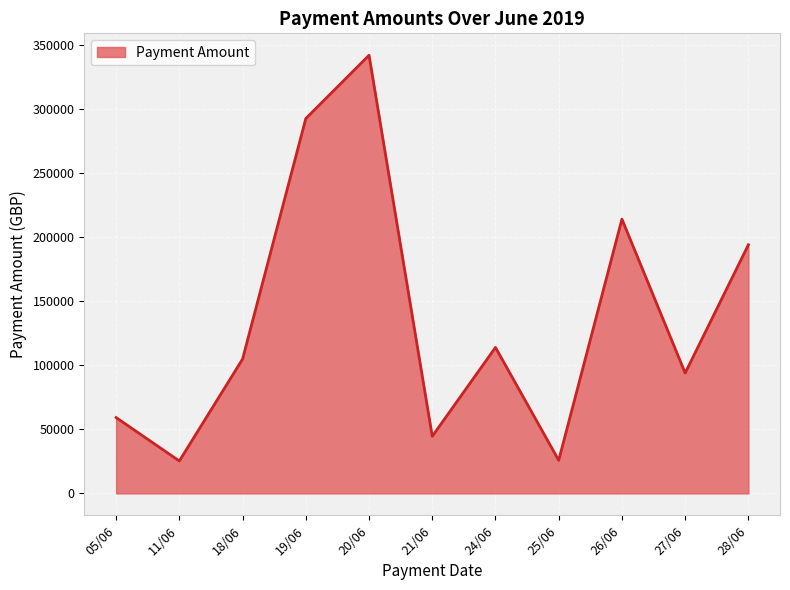

What is the difference between the values at 27/06 and 28/06?

100130.8